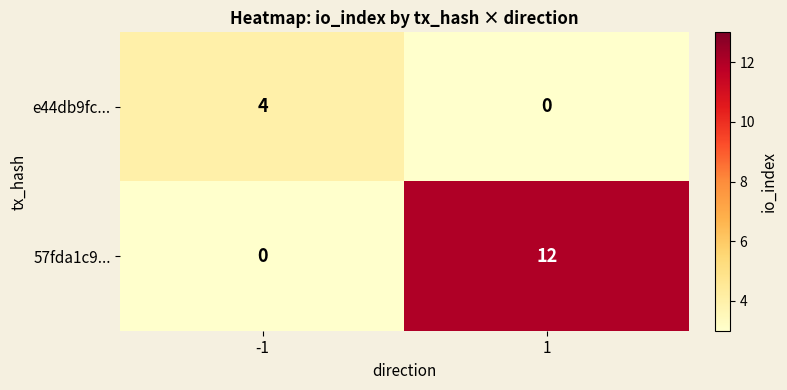

What is the total value across all series at -1?

4